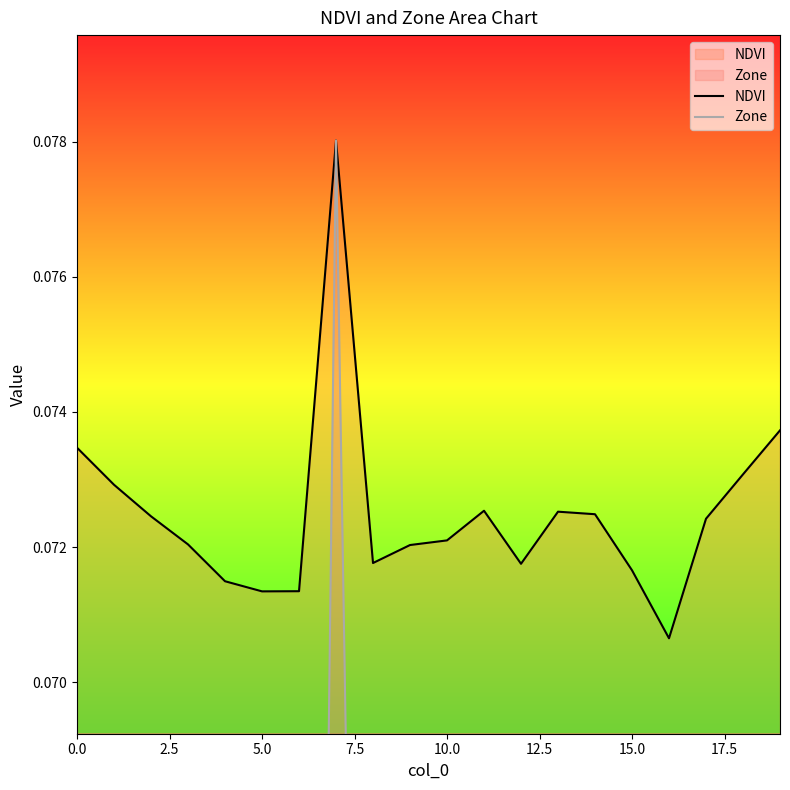

Rank the series at 10 from lowest to highest value.

Zone, NDVI